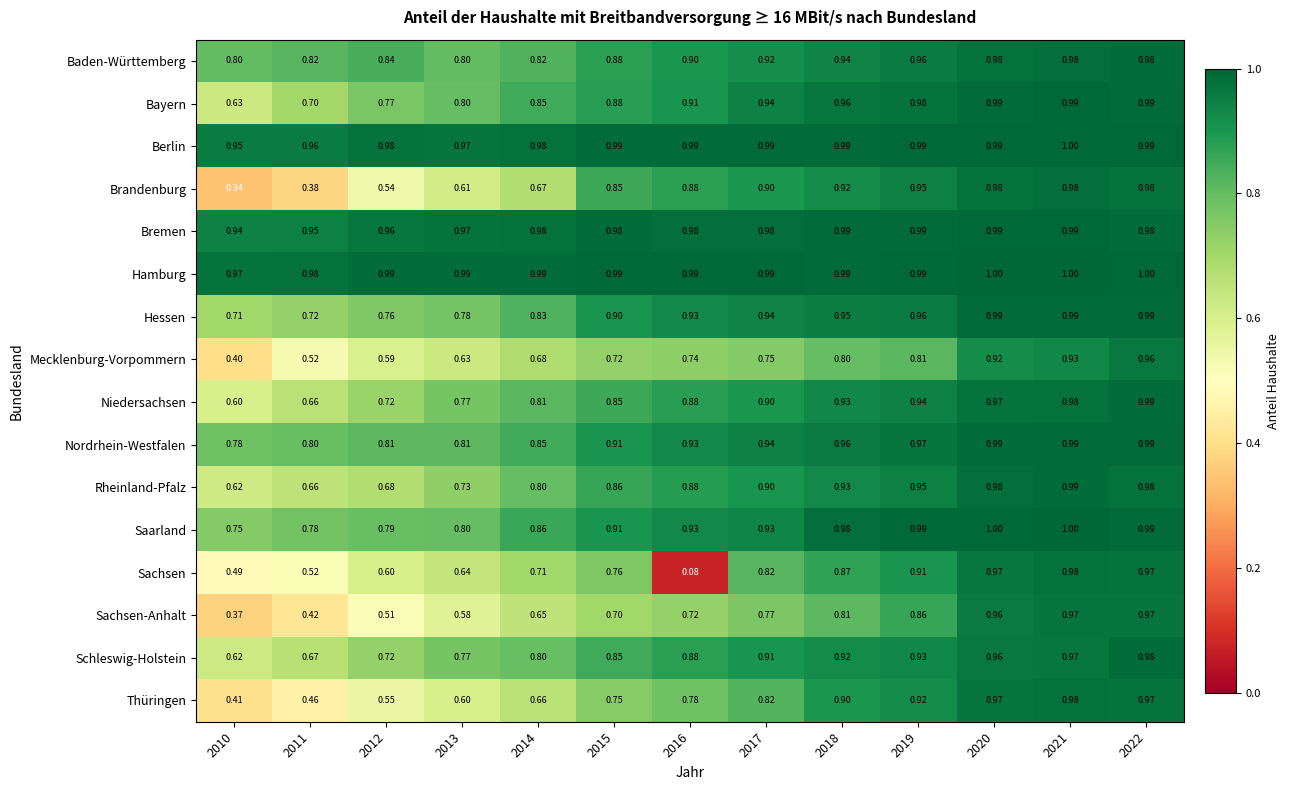

Which series has the largest range (max minus min)?

Sachsen